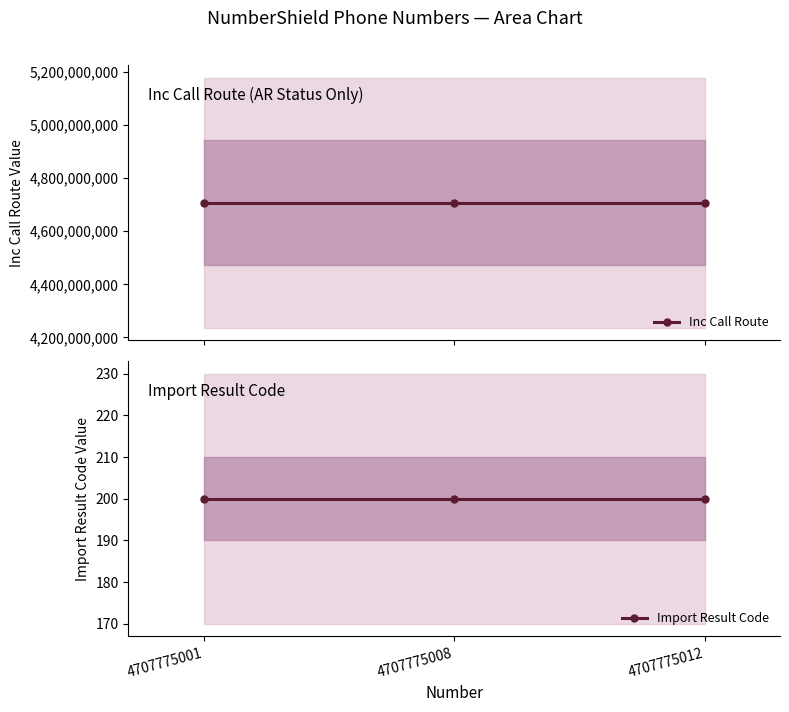

What is the average value of the Import Result Code series?

200